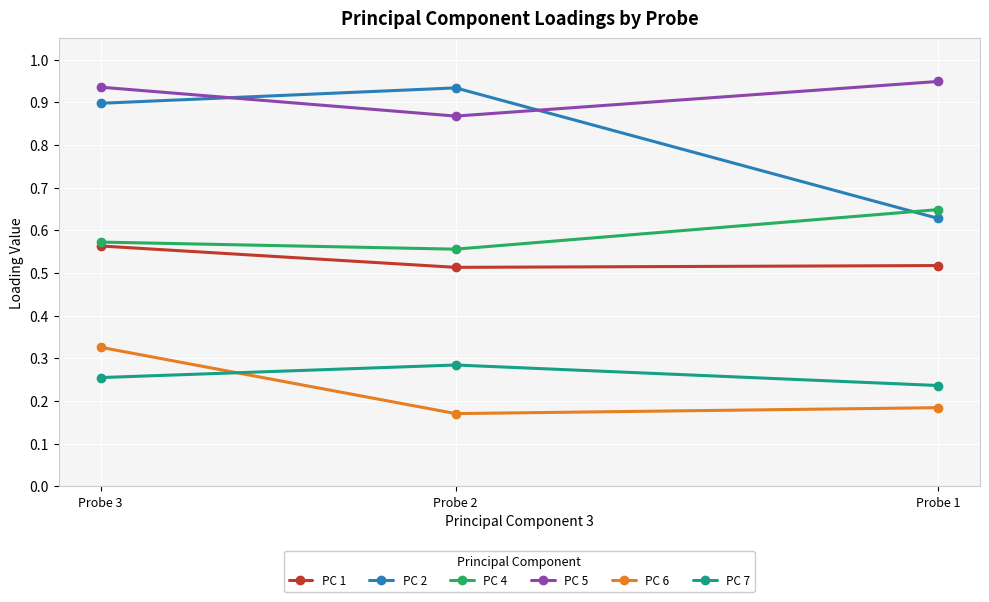

What value does the PC 4 series have at Probe 3?

0.6